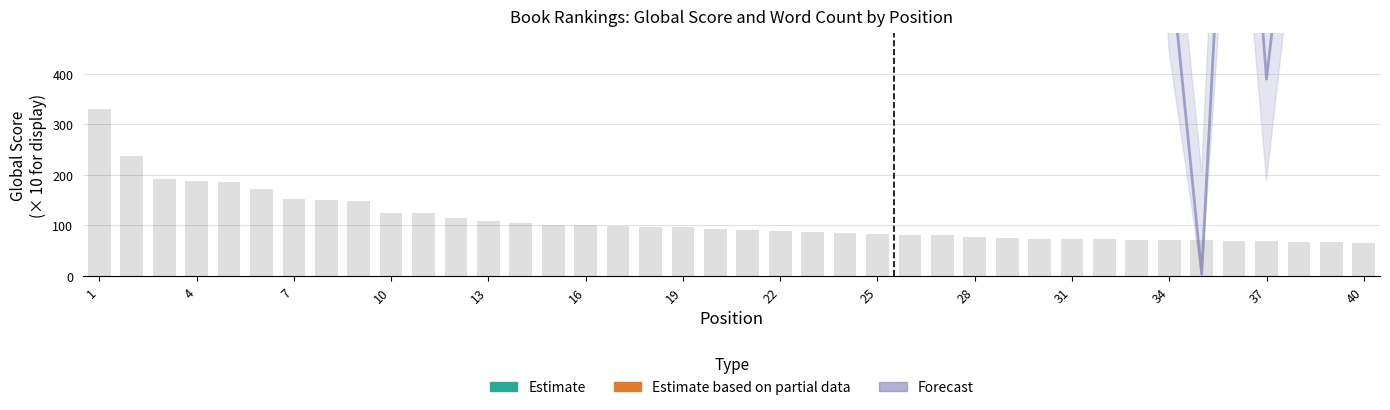

List the labels in order of Global Score Upper value, smallest first.

40, 38, 39, 36, 37, 35, 33, 34, 32, 30, 31, 29, 28, 27, 26, 25, 24, 23, 22, 21, 20, 19, 18, 17, 16, 15, 14, 13, 12, 11, 10, 9, 8, 7, 6, 5, 4, 3, 2, 1